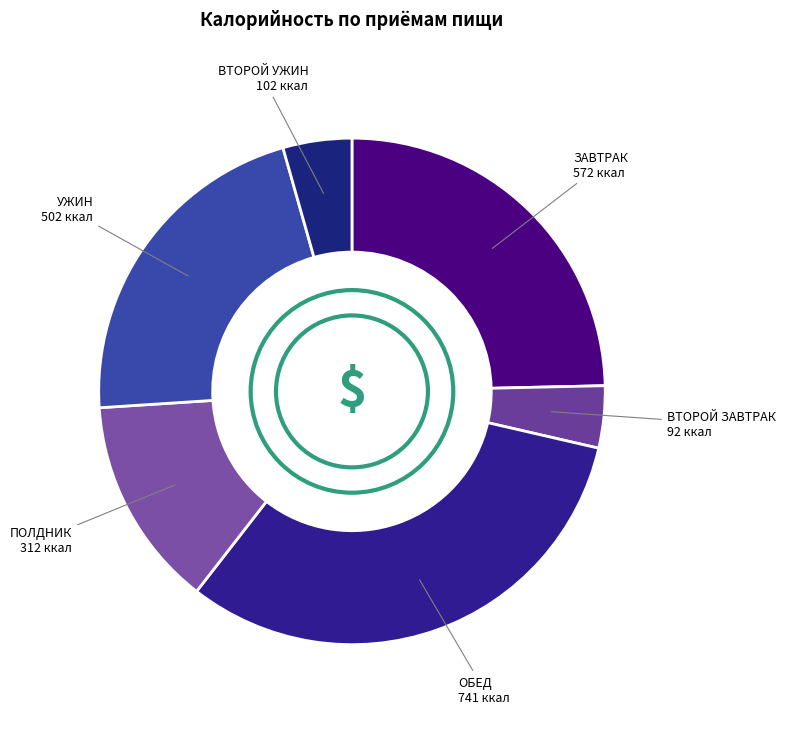

Count the number of slices in the pie.

6